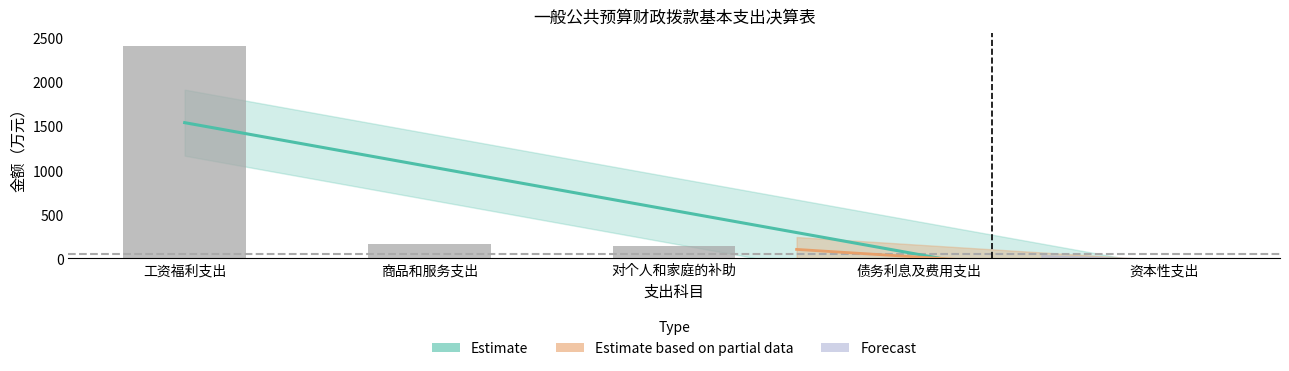

List the labels in order of value, largest first.

工资福利支出, 商品和服务支出, 对个人和家庭的补助, 债务利息及费用支出, 资本性支出